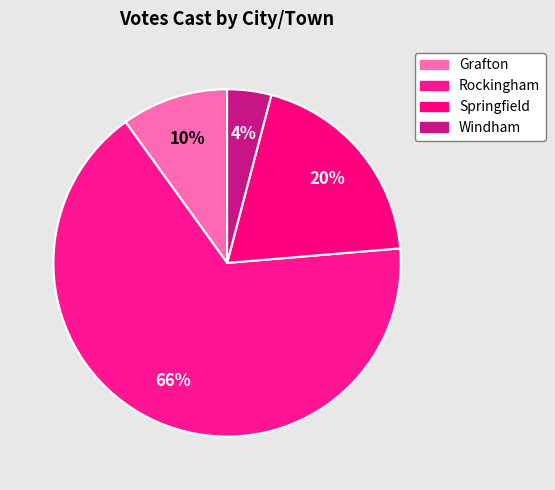

Is there any slice that represents more than half of the pie?

Yes